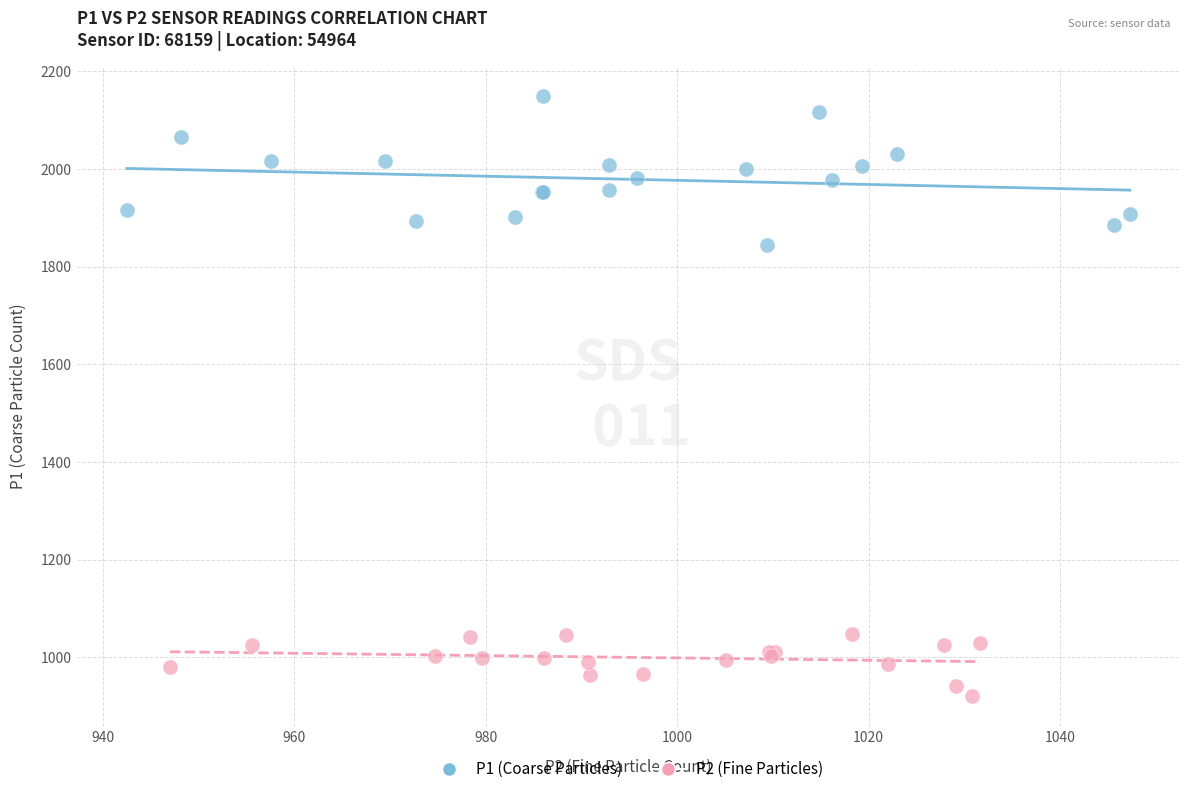

Which series reaches the maximum Y coordinate?

P1 (Coarse Particles)